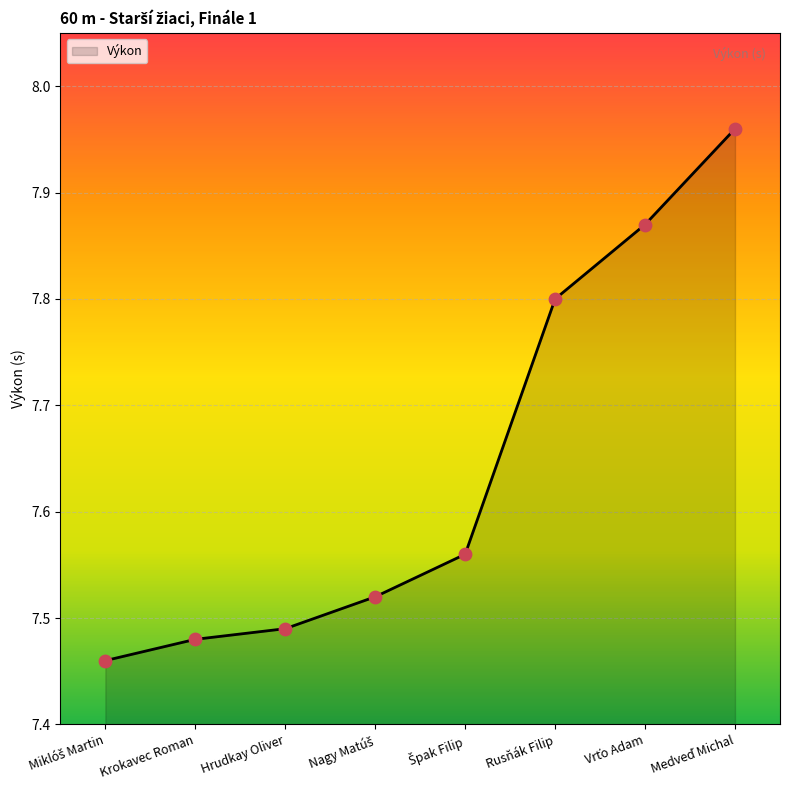

What is the difference between the second highest and second lowest values?

0.4